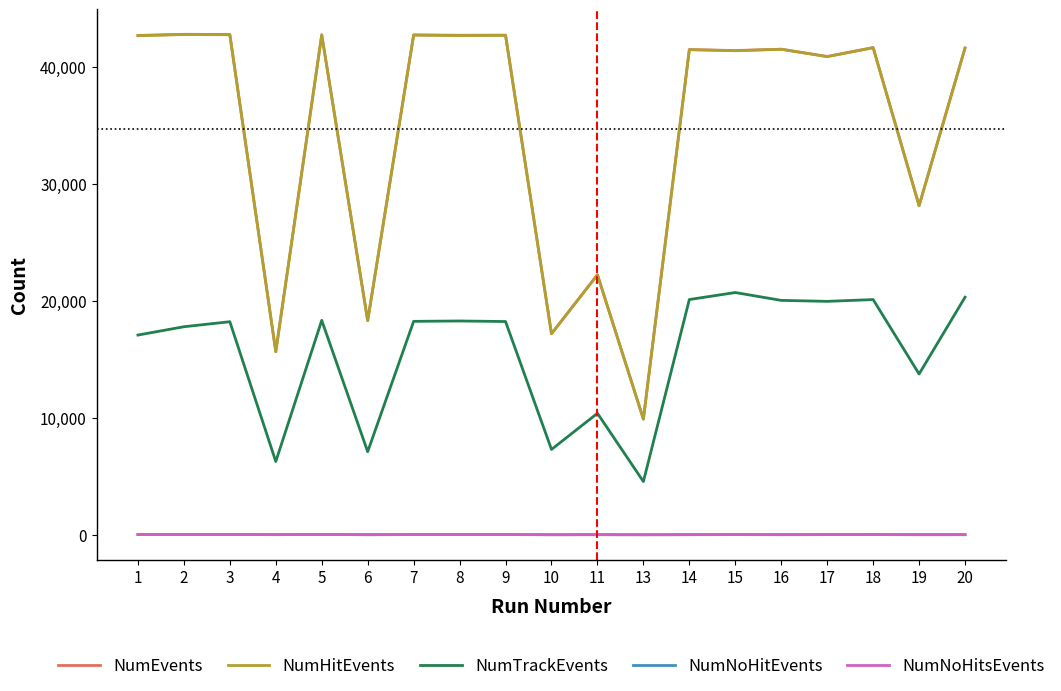

What is the value of the NumNoHitsEvents point at the 5th from the left?

26